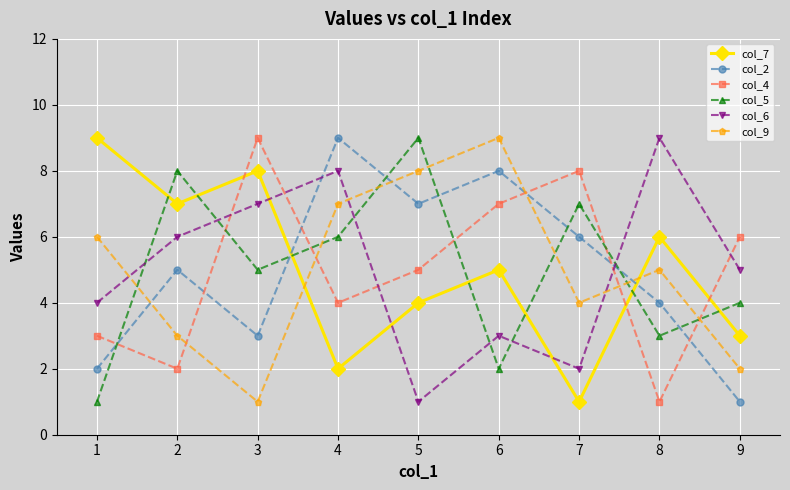

At which category is the sum across all series the highest?

4